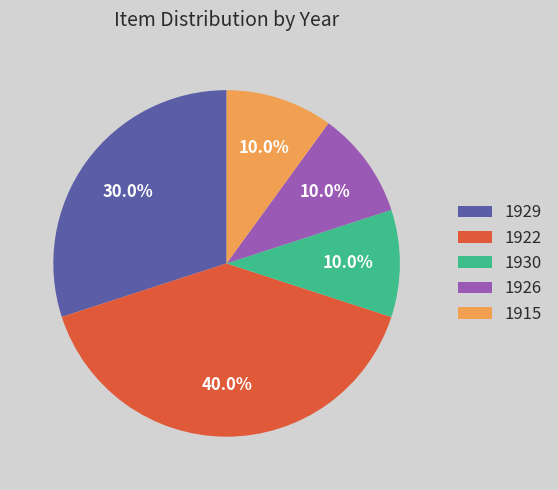

Does 1915 represent more than half of the total?

No